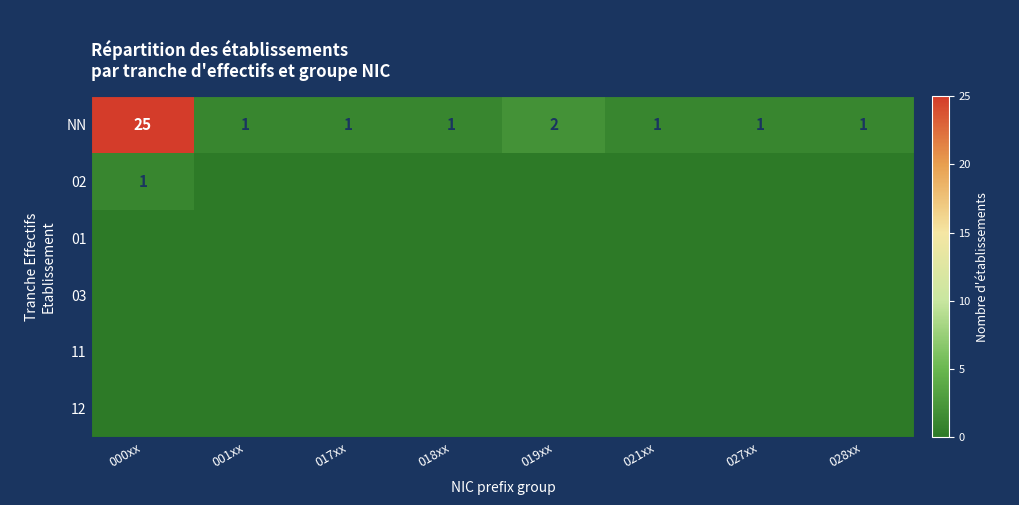

Is it true that 02 equals 0 at 000xx?

False